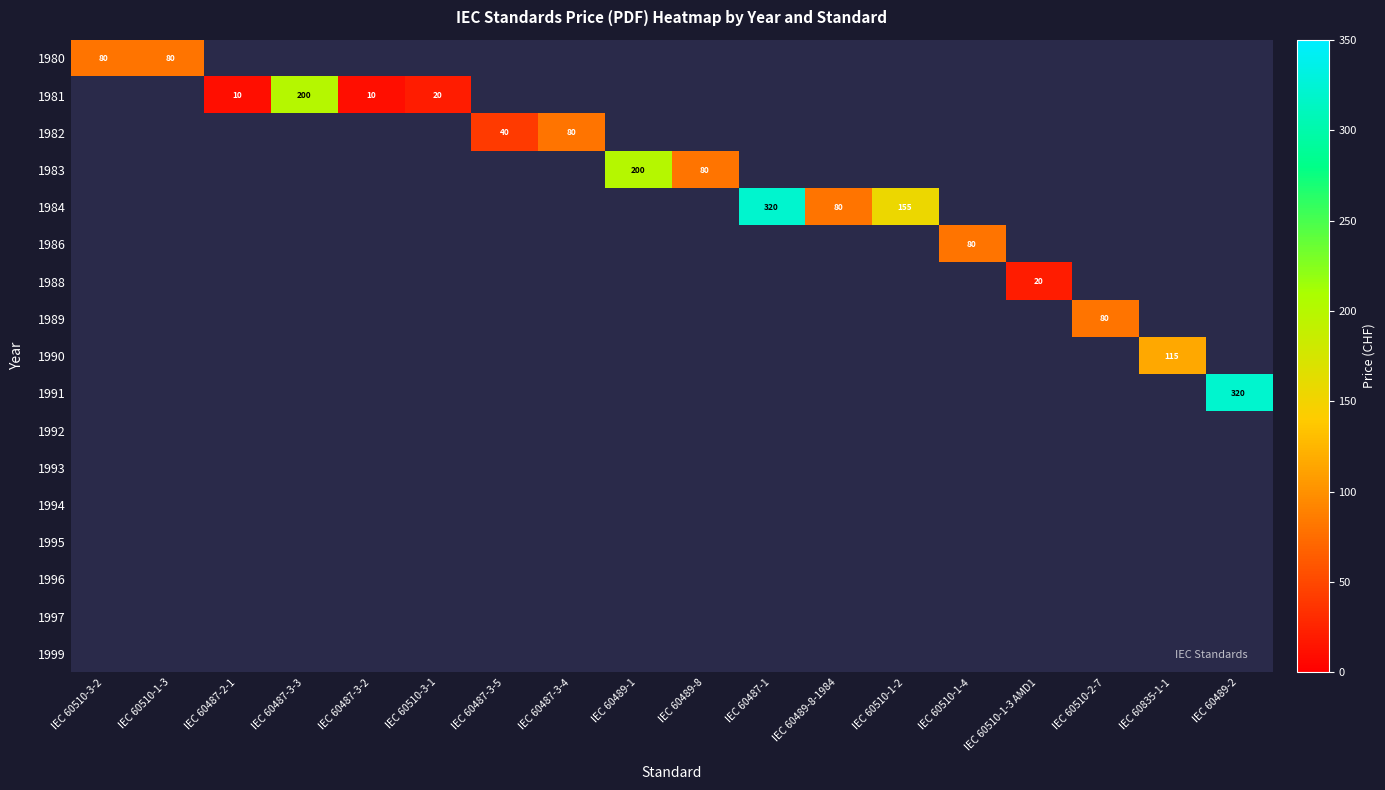

How many distinct data groups are displayed?

17